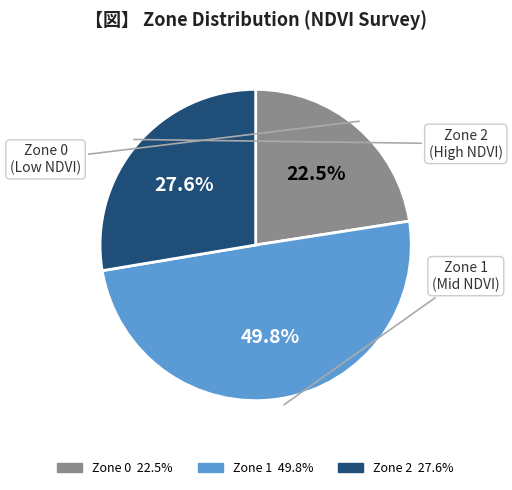

What is the ratio of the value at Zone 2 to the value at Zone 1?

0.6